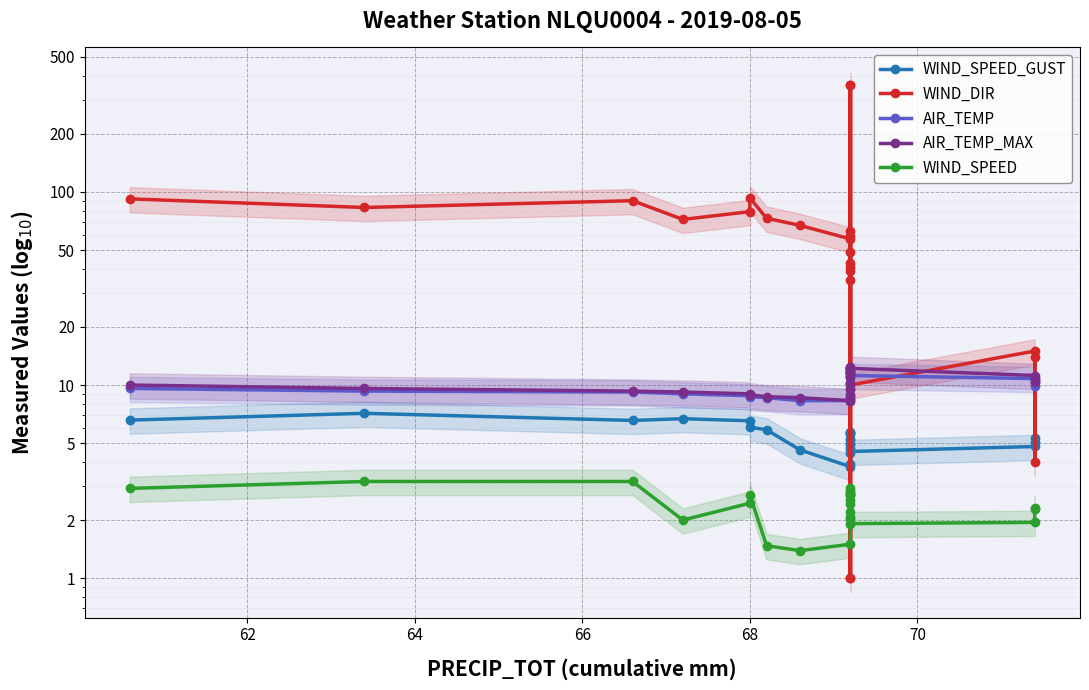

Reading right to left, list all the values displayed in this chart.

WIND_SPEED_GUST: 5.1	5.3	4.8	4.5	5.7	5.7	5.6	4.4	4.9	4.7	3.9	5.2	5.2	5.0	5.6	3.8	4.6	5.9	6.1	6.5	6.7	6.6	7.1	6.6
WIND_DIR: 14.0	4.0	15.0	10.0	357.0	1.0	357.0	1.0	35.0	41.0	43.0	39.0	49.0	59.0	63.0	57.0	67.0	73.0	93.0	79.0	72.0	90.0	83.0	92.0
AIR_TEMP: 9.9	10.4	10.8	11.2	12.0	11.5	11.5	11.7	11.5	11.6	11.0	10.2	9.5	8.9	8.6	8.3	8.3	8.6	8.7	8.8	9.0	9.2	9.3	9.6
AIR_TEMP_MAX: 10.4	10.8	11.2	12.2	12.4	12.3	11.8	12.1	12.2	11.6	11.0	10.2	9.5	8.9	8.6	8.3	8.6	8.7	8.9	9.0	9.2	9.3	9.6	10.0
WIND_SPEED: 2.3	2.3	1.9	1.9	2.8	2.9	2.8	2.0	2.4	2.7	2.1	2.2	2.7	2.5	2.7	1.5	1.4	1.5	2.7	2.4	2.0	3.2	3.2	2.9